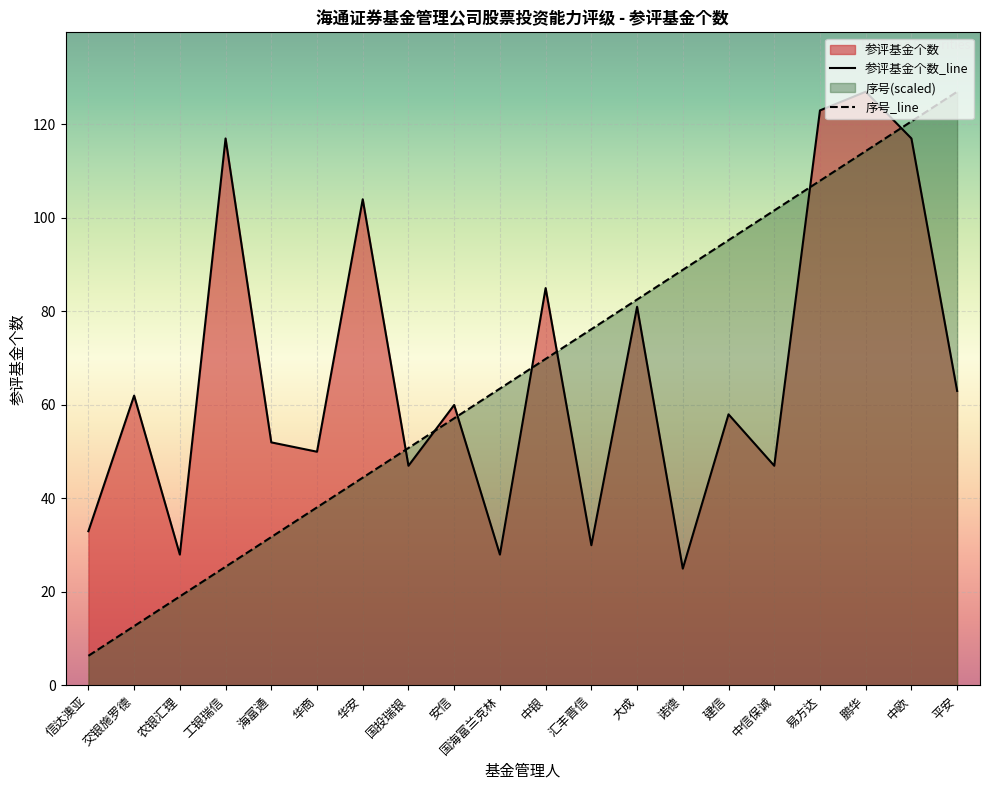

The value of 序号 at 中欧 is 120.7. True or false?

True